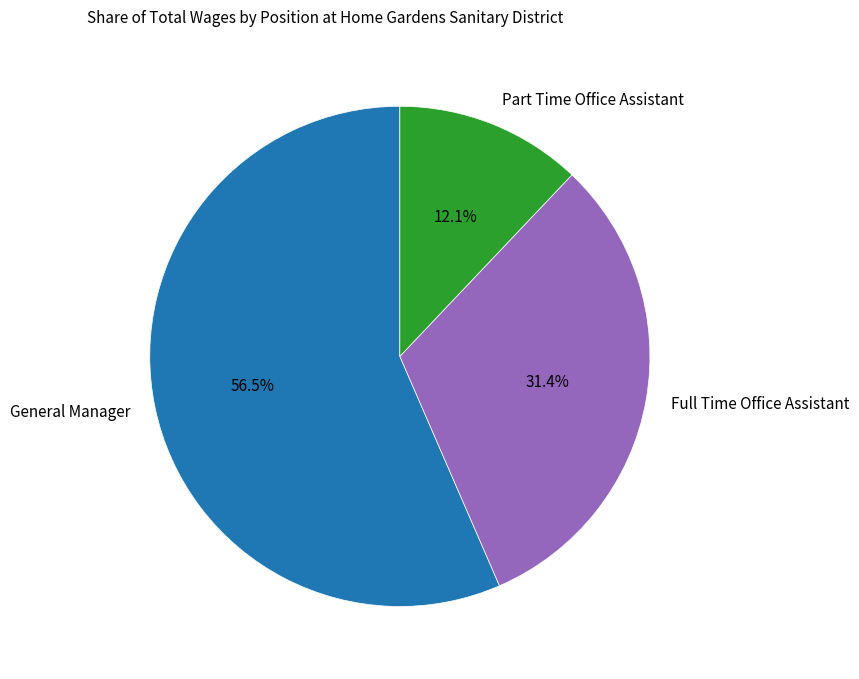

To the nearest percent, what is the difference between the largest and smallest slice percentages?

44%